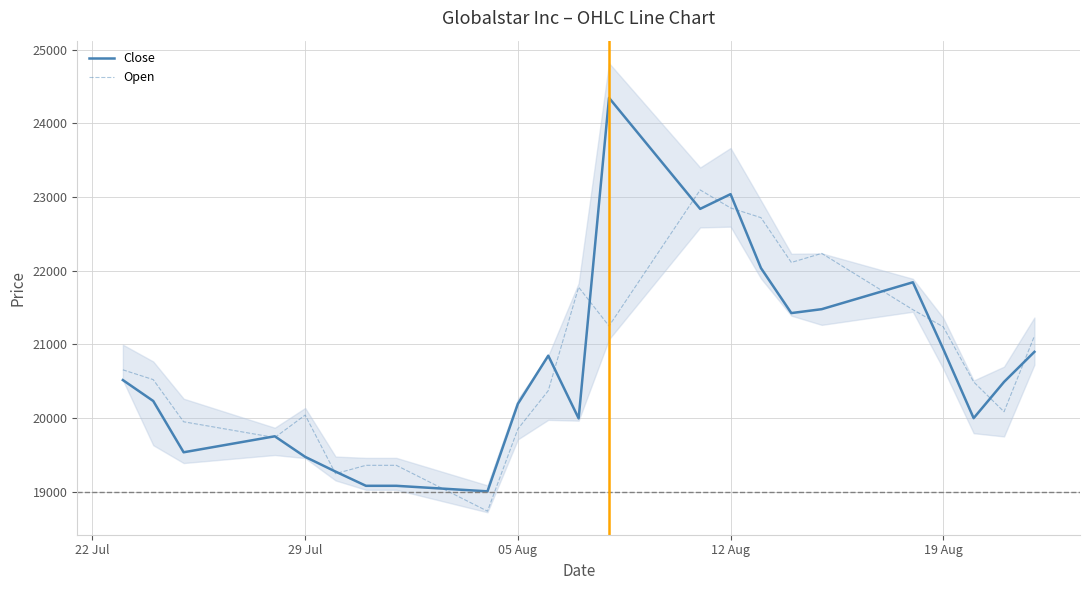

What is the minimum value for Close?

19007